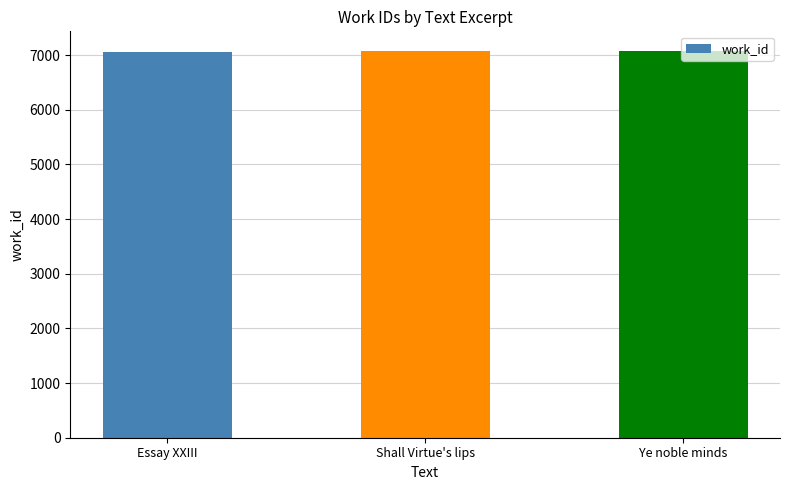

What is the greatest value displayed?

7080